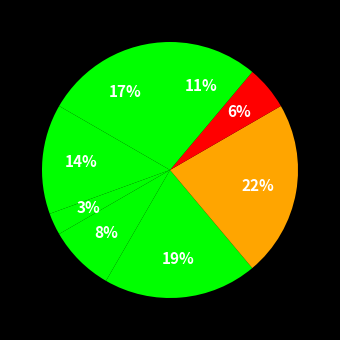

Count the number of slices in the pie.

8